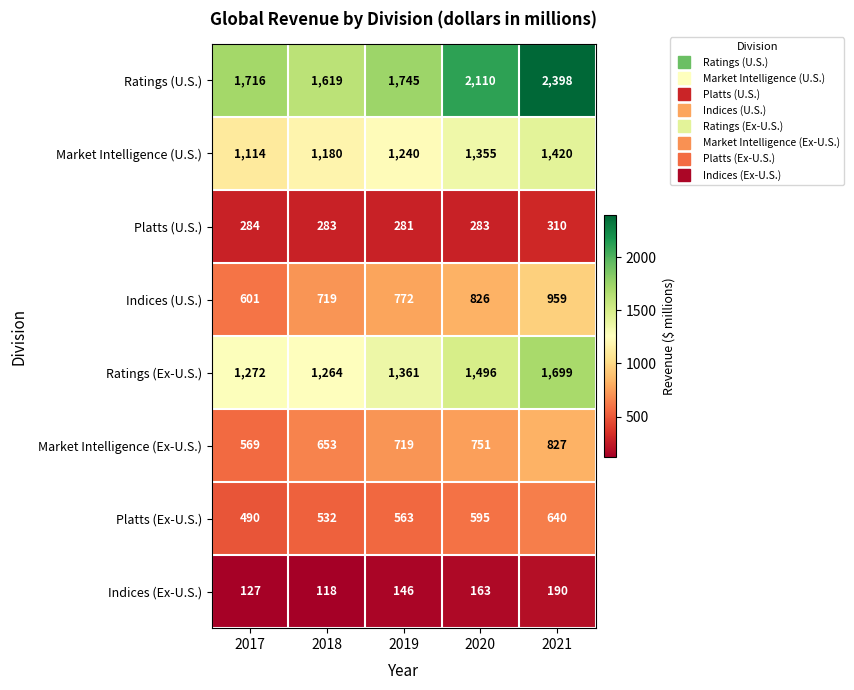

What is the spread (max minus min) of values at 2018?

1501